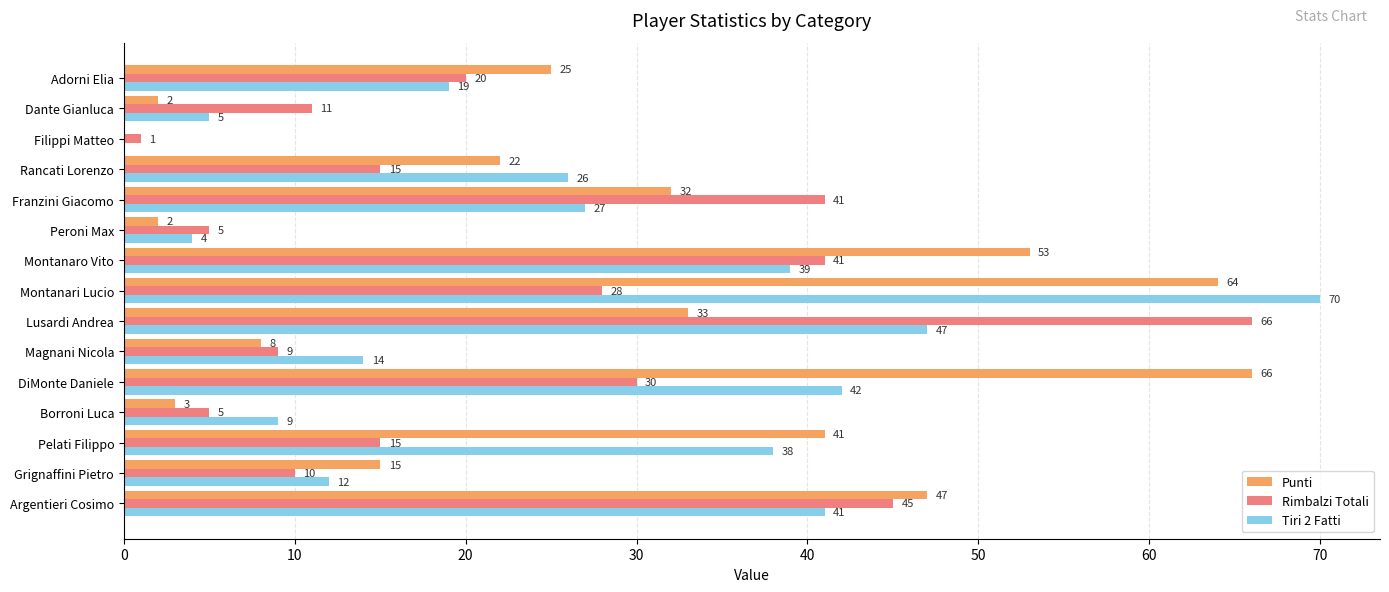

Between Montanari Lucio and Filippi Matteo, which series saw the biggest shift?

Tiri 2 Fatti